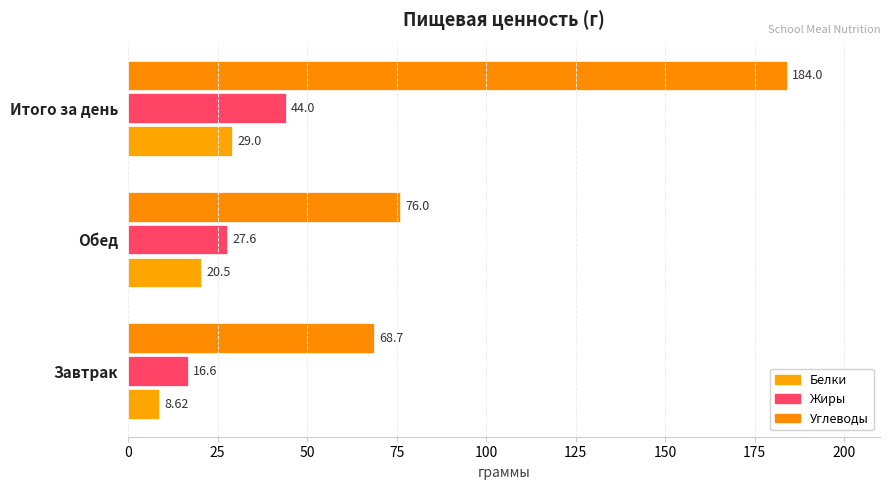

What is the difference between the maximum and minimum values in the Белки series?

20.4